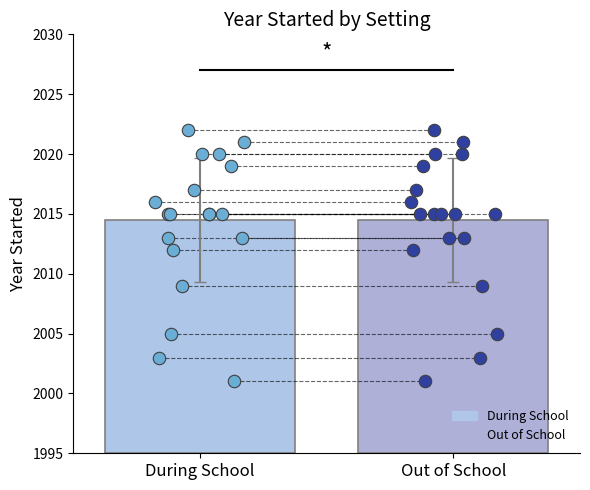

Is the value of During School at Springboard greater than the value of Out of School at Quality Tutors?

No